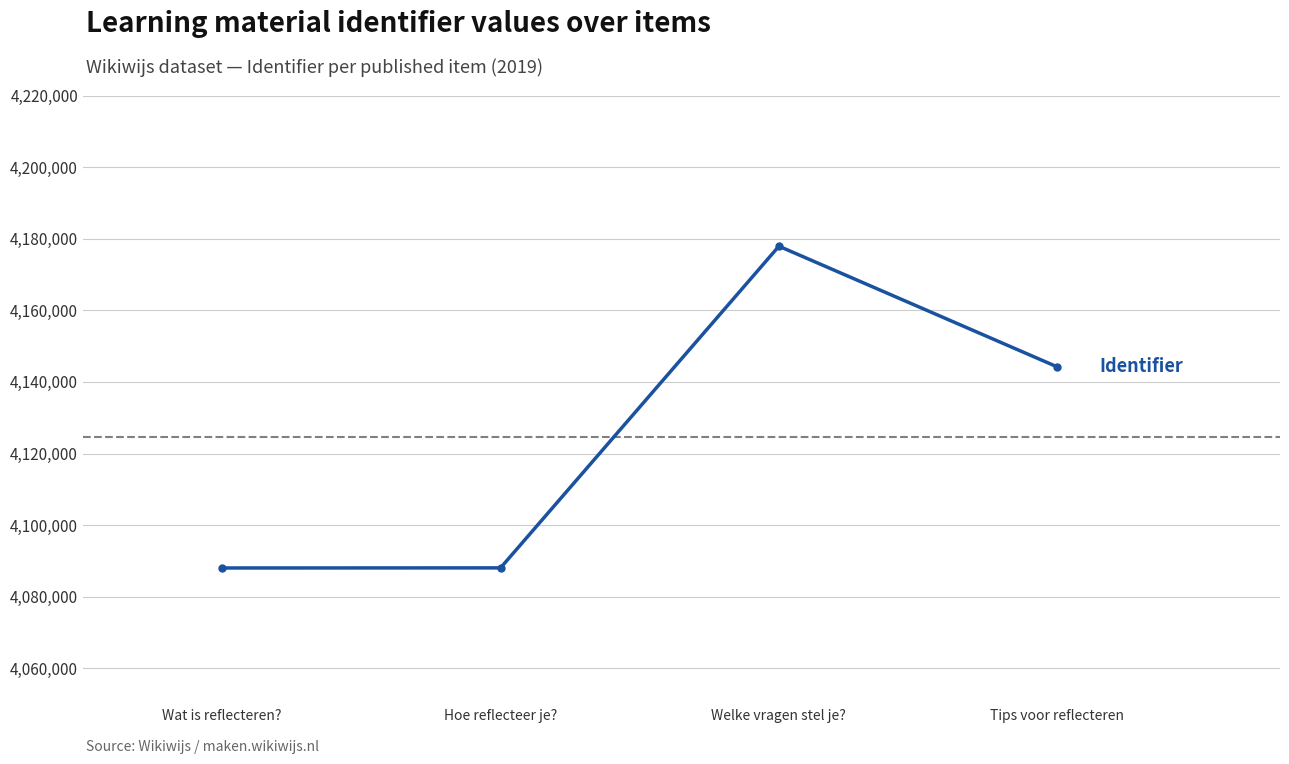

The chart shows a value of 4177904 at Welke vragen stel je?. True or false?

True